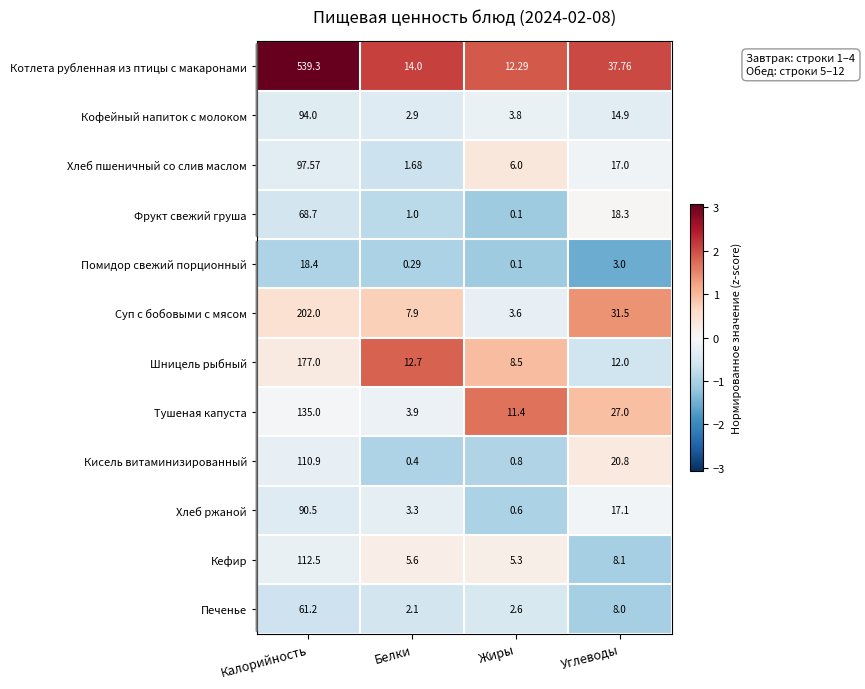

Rank the series at Калорийность from highest to lowest value.

Котлета рубленная из птицы с макаронами, Суп с бобовыми с мясом, Шницель рыбный, Тушеная капуста, Кефир, Кисель витаминизированный, Хлеб пшеничный со слив маслом, Кофейный напиток с молоком, Хлеб ржаной, Фрукт свежий груша, Печенье, Помидор свежий порционный